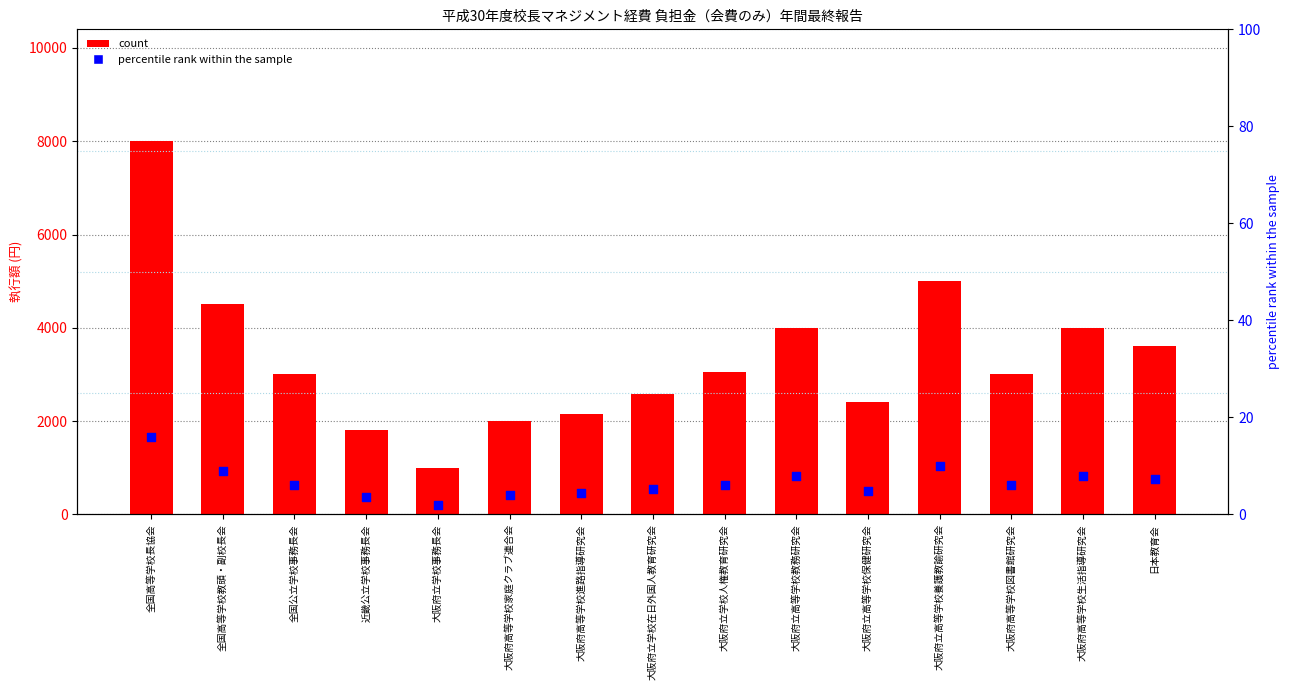

Which series contains the lowest Y value?

percentile rank within the sample